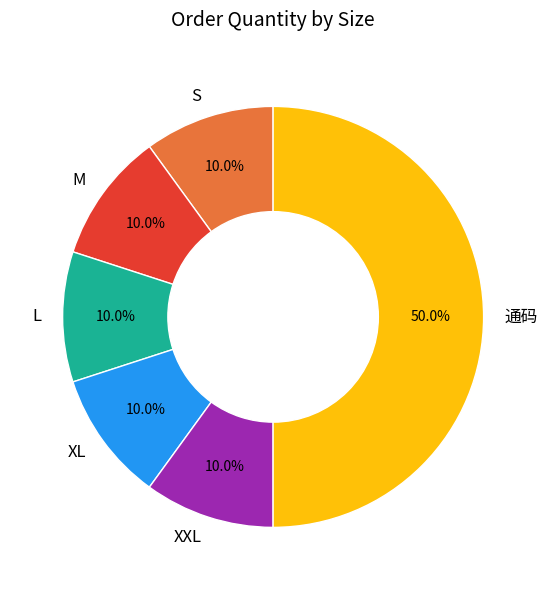

Between L and 通码, which is larger?

通码